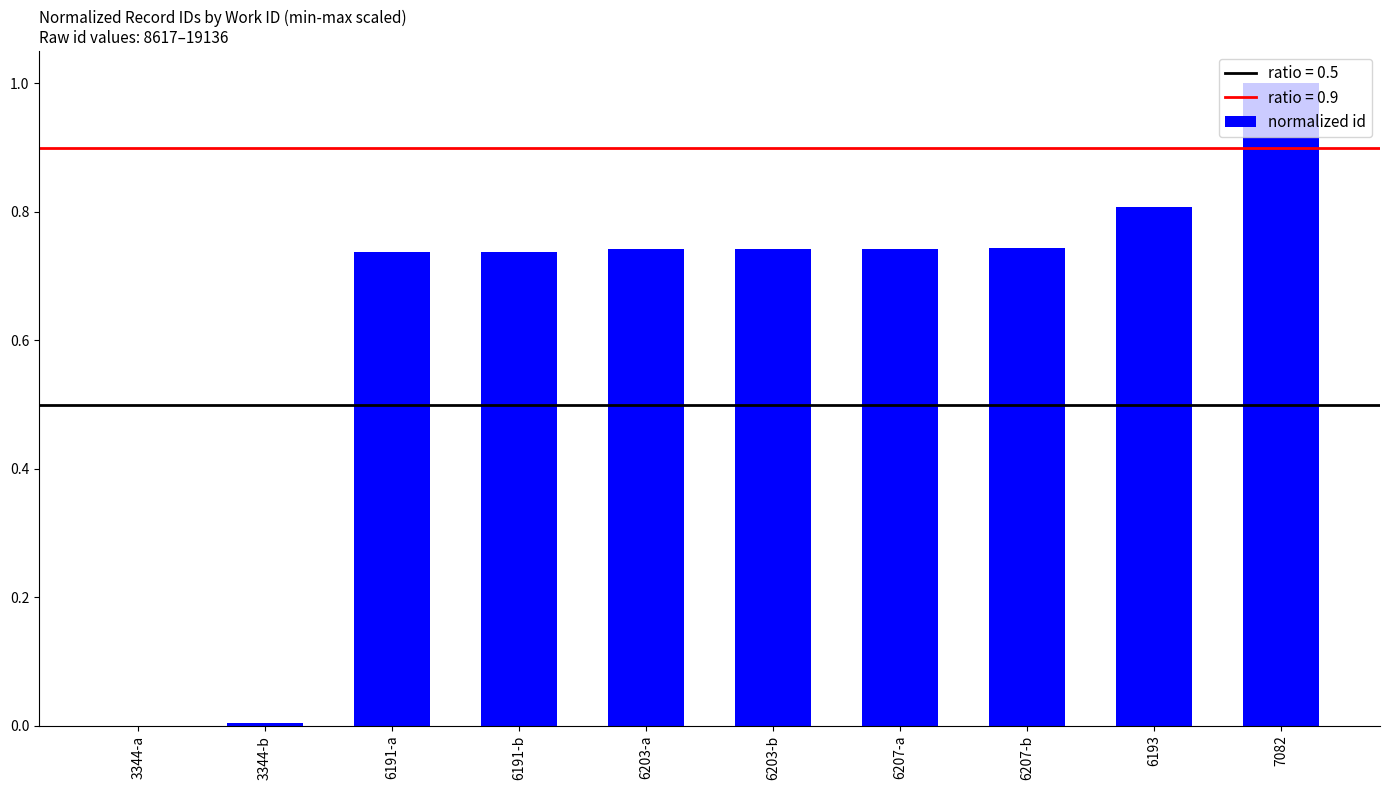

What is the maximum value shown in the chart?

1.0